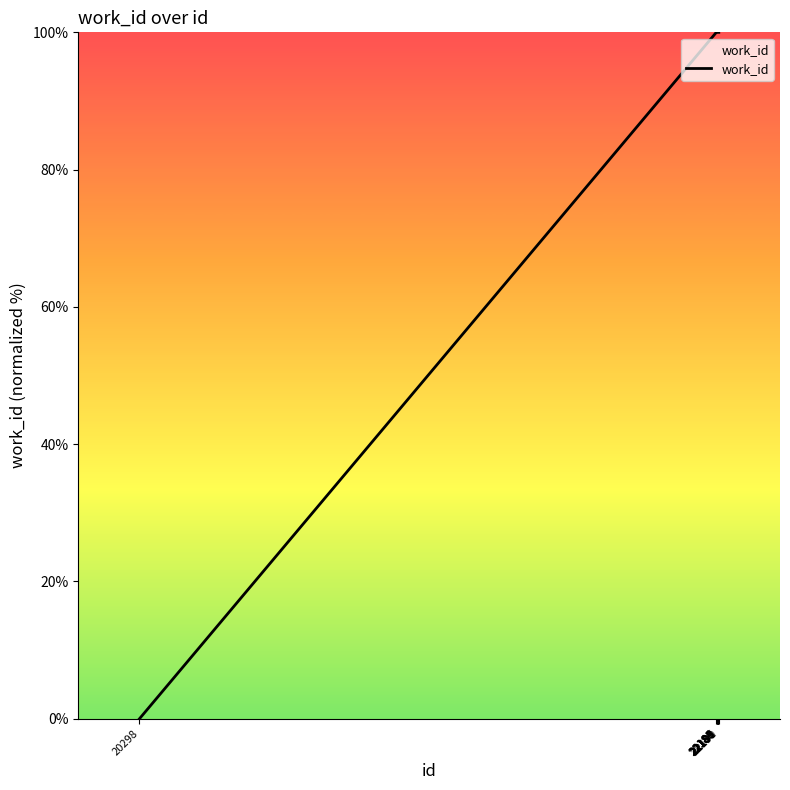

What is the maximum value shown in the chart?

100